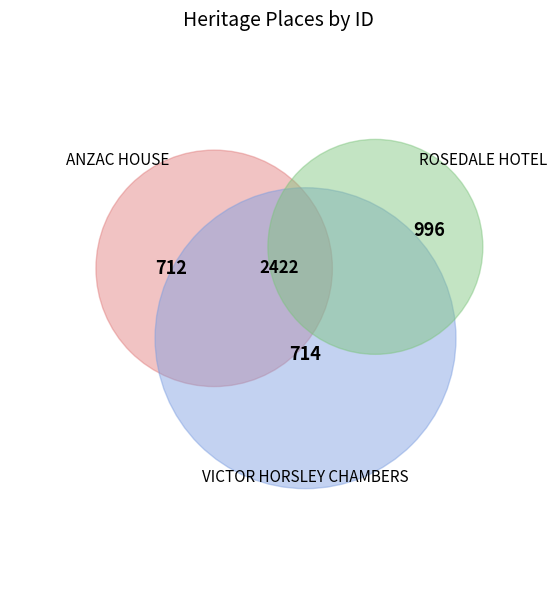

Does VICTOR HORSLEY CHAMBERS represent more than half of the total?

No